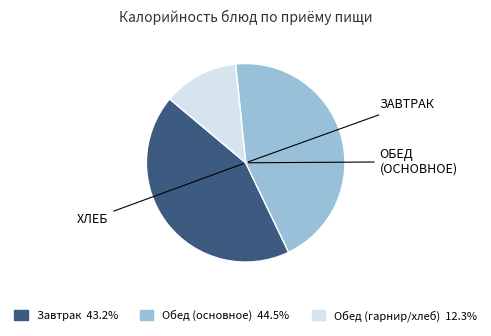

Is there a majority slice in this chart?

No